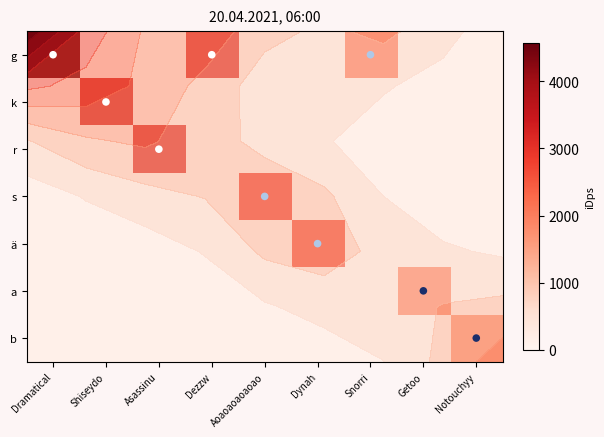

What is the total value across all series at Asassinu?

3169.4